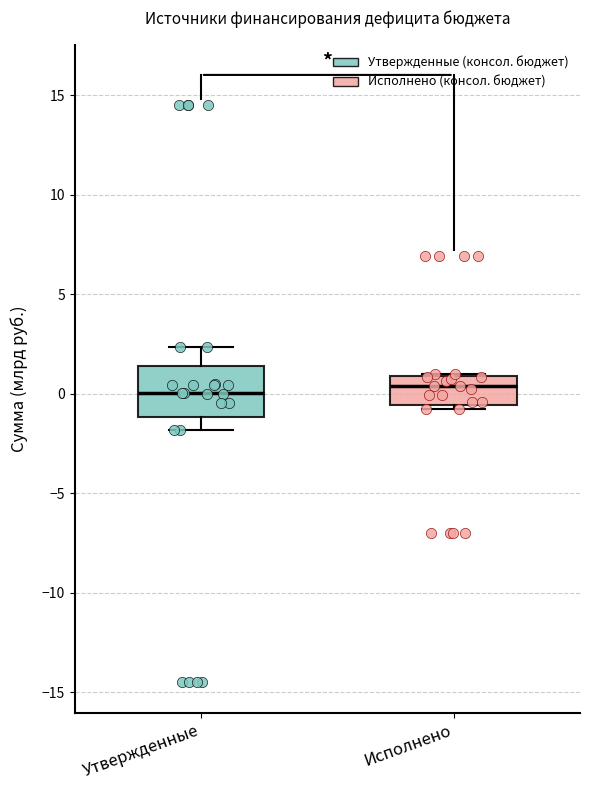

Where does the median line of the box for Исполнено sit on the y-axis? The values are not printed on the chart, so give them approximately, as read against the axis.

0.5